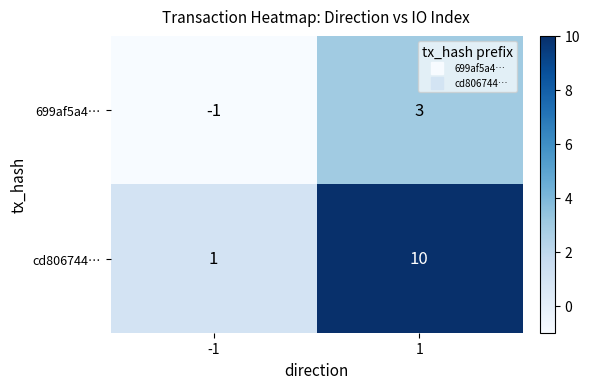

What is the difference between the maximum and minimum values in the cd806744… series?

9